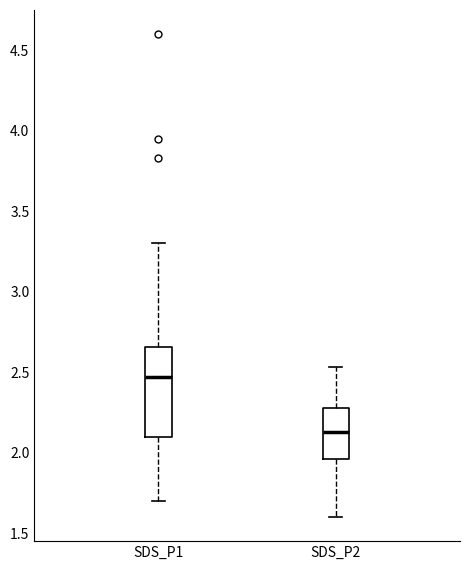

Reading left to right, transcribe this box plot: for each box, give where its median line is, the range the box spans, and where its two whiskers end, as read against the y-axis. The values are not printed on the chart, so give them approximately, as read against the axis.

SDS_P1: median 2.45, box 2.10 to 2.65, whiskers 1.70 to 3.30
SDS_P2: median 2.15, box 1.95 to 2.30, whiskers 1.60 to 2.55